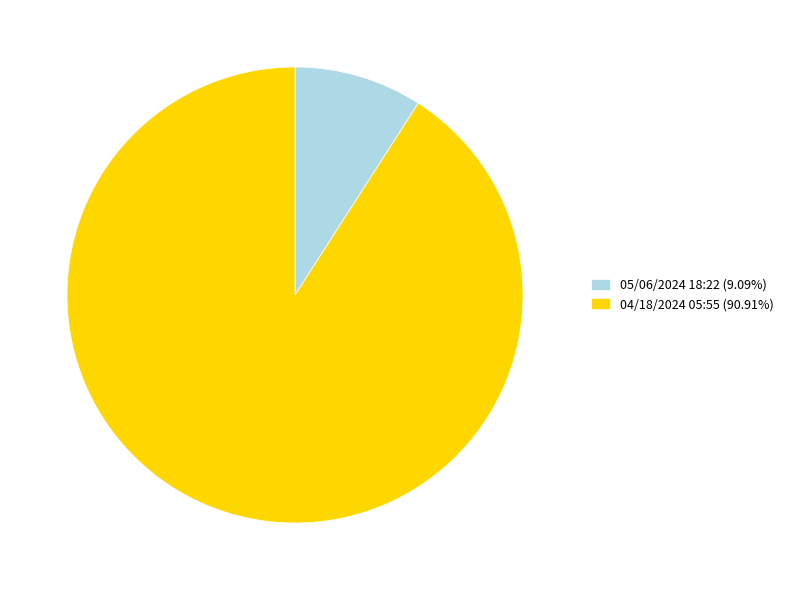

Is there a majority slice in this chart?

Yes